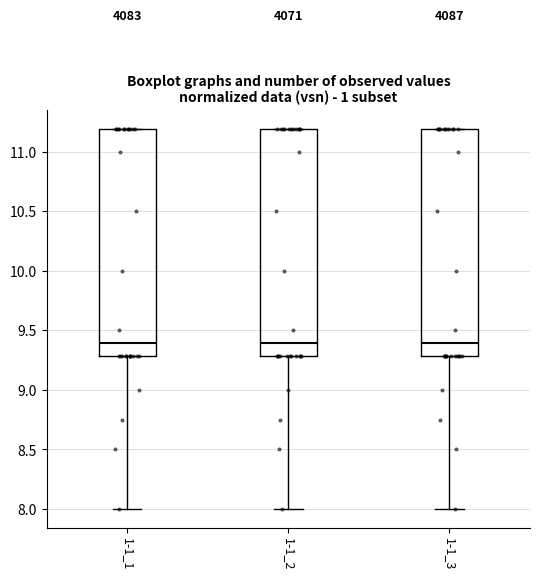

Reading left to right, transcribe this box plot: for each box, give where its median line is, the range the box spans, and where its two whiskers end, as read against the y-axis. The values are not printed on the chart, so give them approximately, as read against the axis.

1-1_1: median 9.4, box 9.3 to 11.2, whiskers 8.0 to 11.2
1-1_2: median 9.4, box 9.3 to 11.2, whiskers 8.0 to 11.2
1-1_3: median 9.4, box 9.3 to 11.2, whiskers 8.0 to 11.2